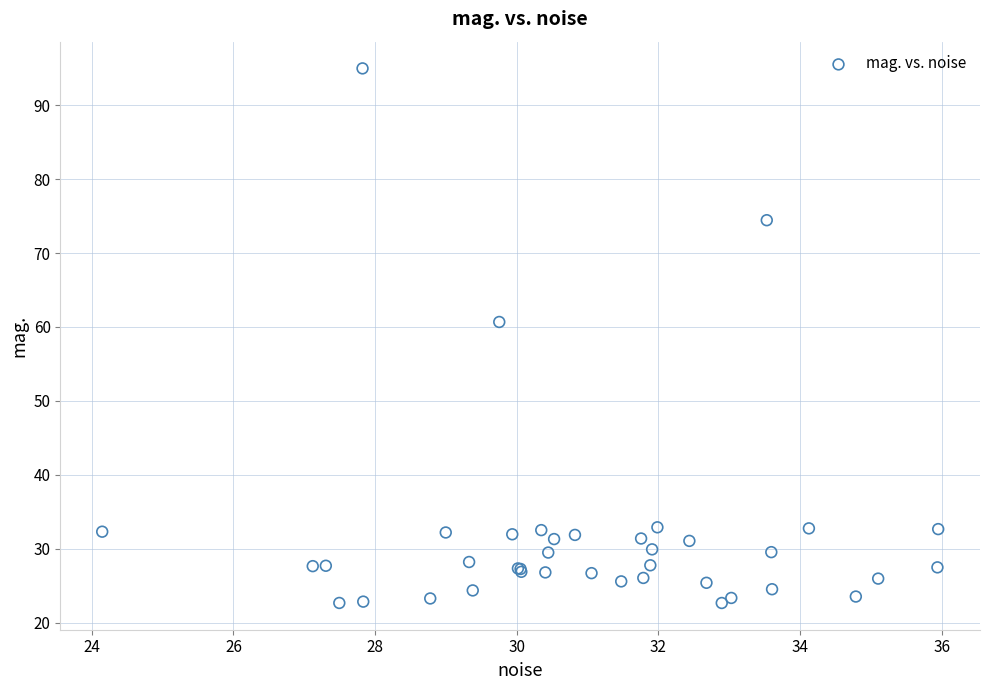

What Y value in the scatter plot is closest to 58?

60.7